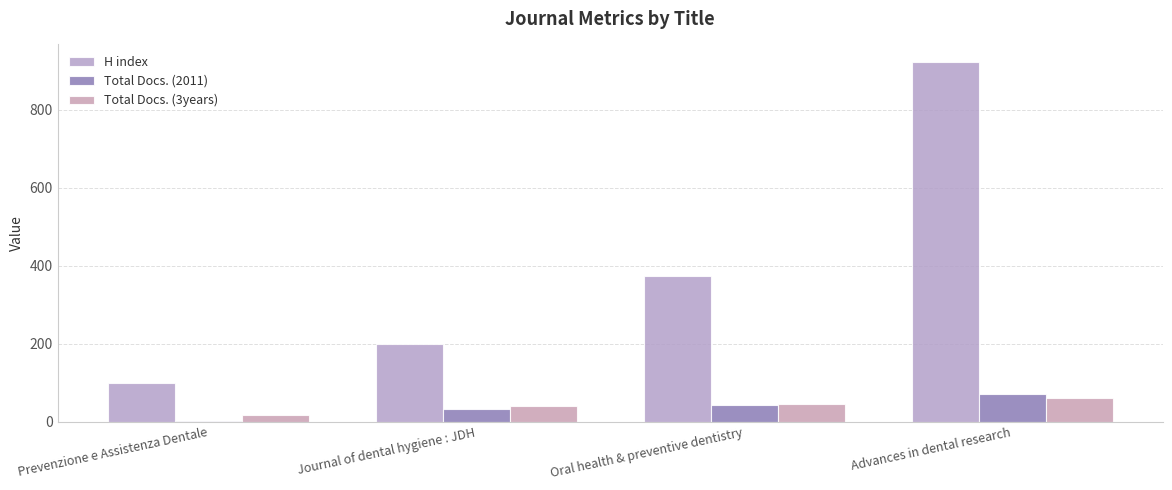

What is the lowest value of the Total Docs. (2011) series?

3